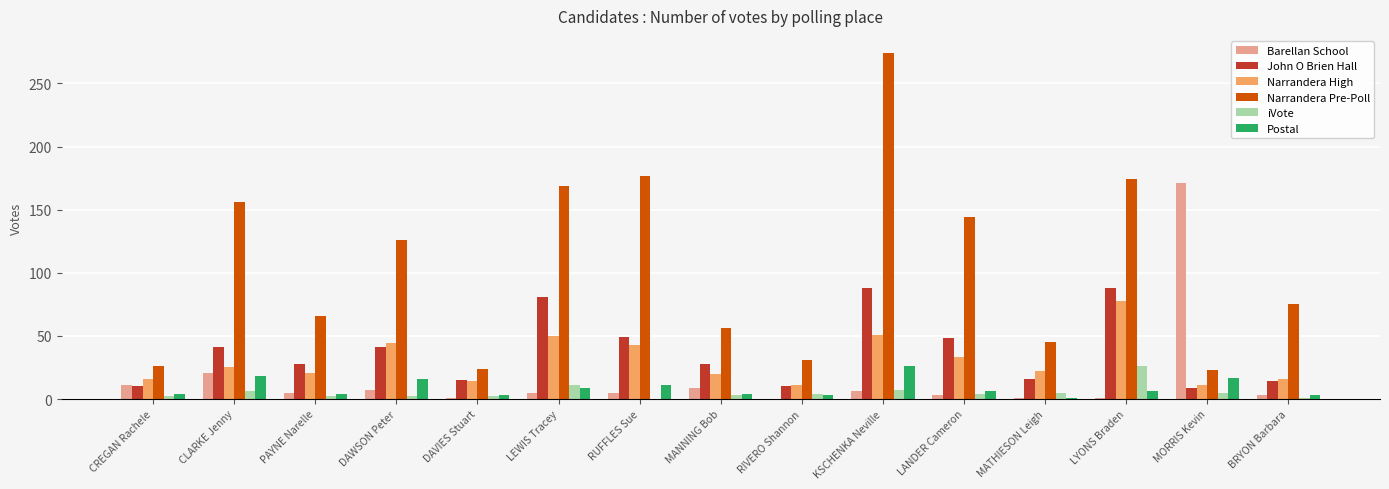

Which series has the largest range (max minus min)?

Narrandera Pre-Poll